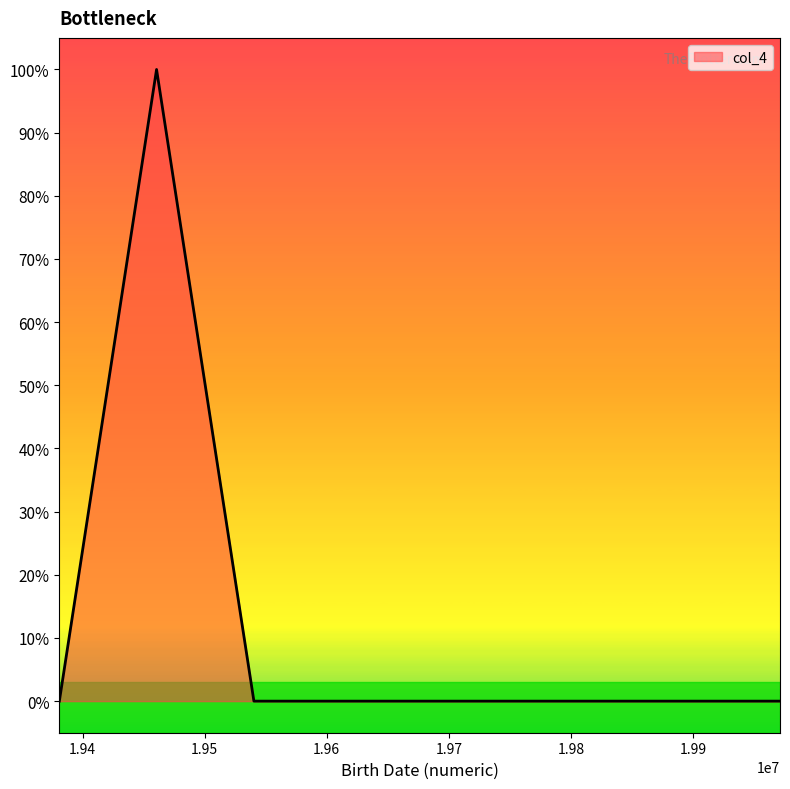

Does the chart have visible grid lines?

No